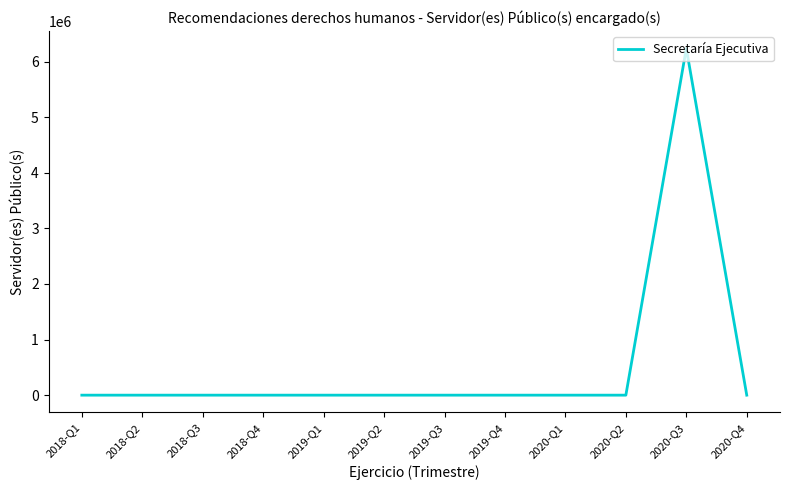

What is the difference between the maximum and minimum values?

6236307